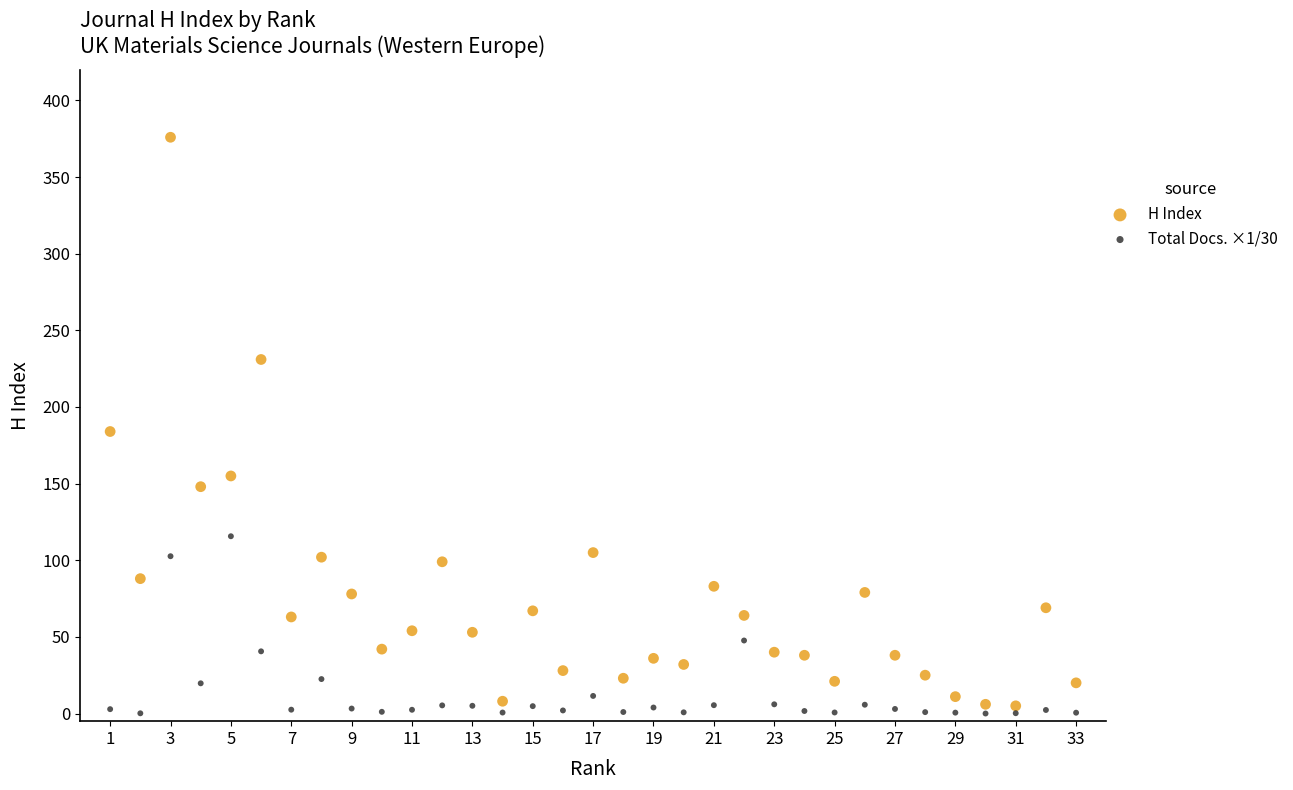

What is the X range (max minus min) for the scatter plot?

32.0